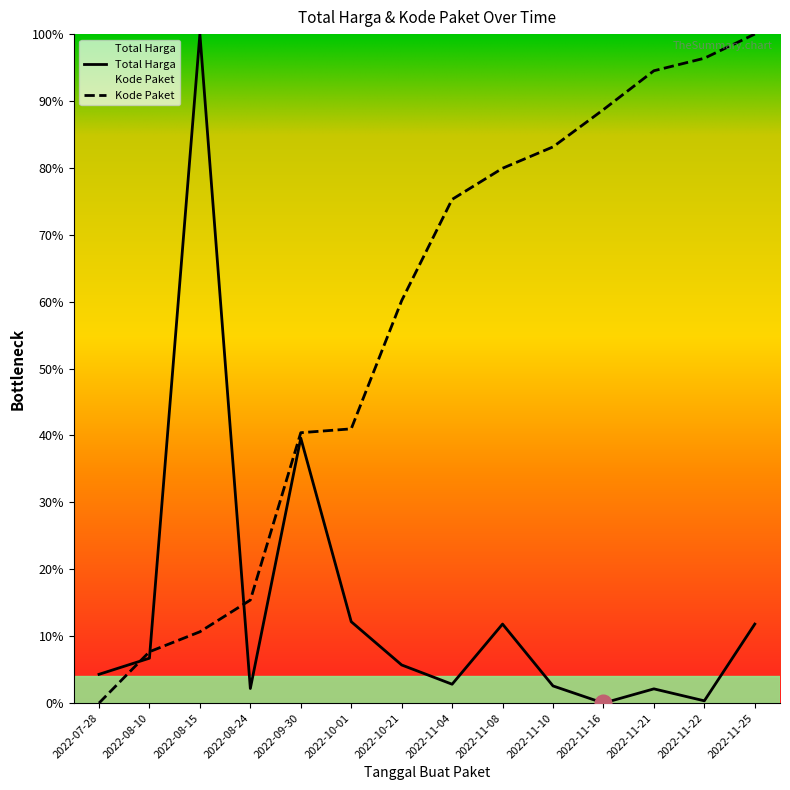

Reading right to left, list all the values displayed in this chart.

Total Harga: 11.8	0.3	2.1	0.0	2.6	11.8	2.8	5.7	12.2	39.6	2.2	100.0	6.7	4.3
Kode Paket: 100.0	96.4	94.5	88.7	83.1	79.9	75.3	60.2	41.0	40.4	15.4	10.7	7.7	0.0